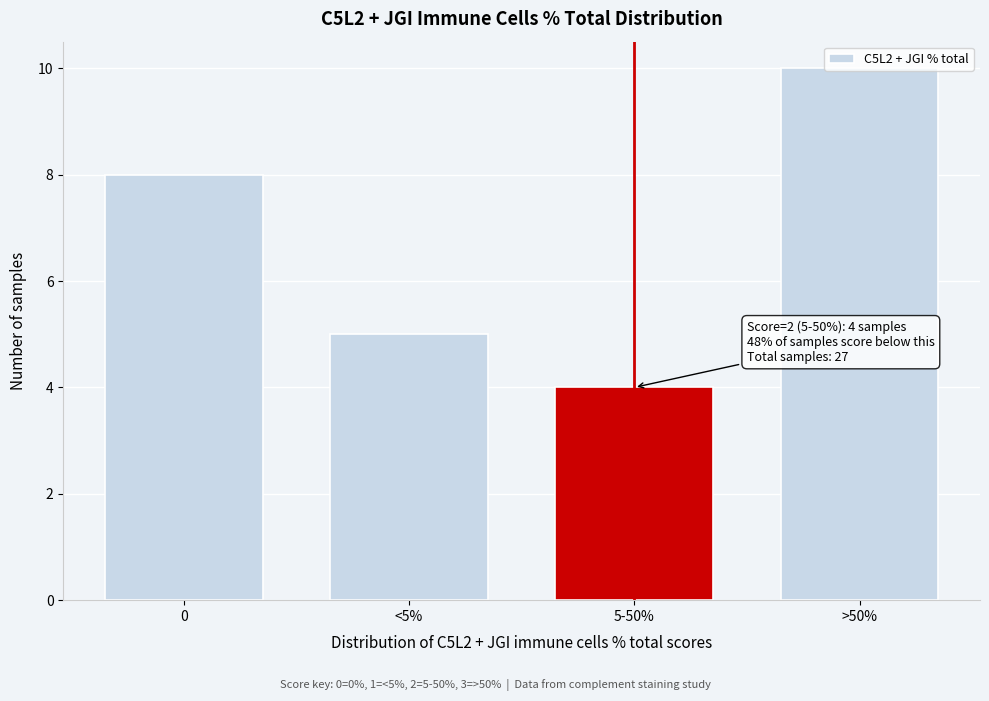

What is the label of the 1st bar from the right?

>50%